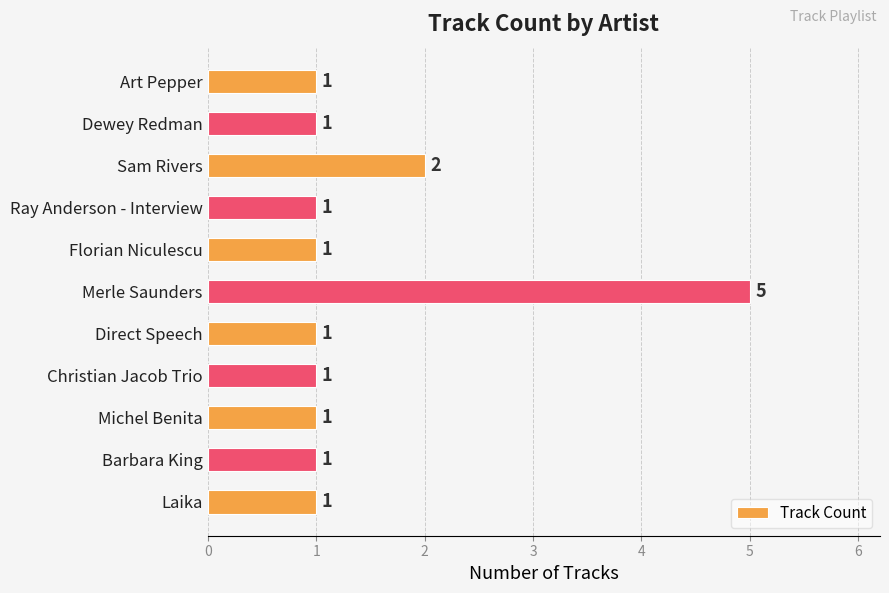

Reading top to bottom, what are all the values shown in this chart?

Art Pepper=1	Dewey Redman=1	Sam Rivers=2	Ray Anderson - Interview=1	Florian Niculescu=1	Merle Saunders=5	Direct Speech=1	Christian Jacob Trio=1	Michel Benita=1	Barbara King=1	Laika=1